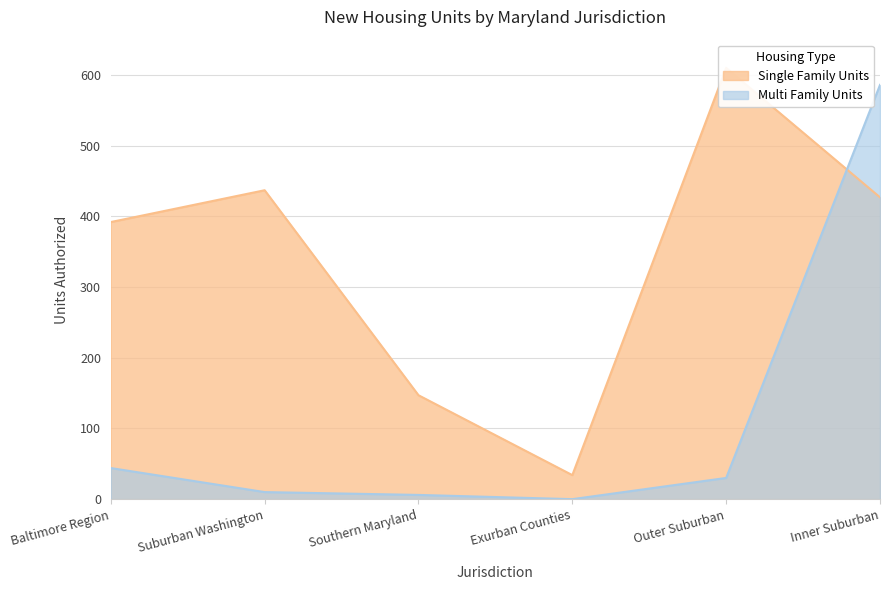

Between Baltimore Region and Southern Maryland, which series saw the biggest shift?

Single Family Units